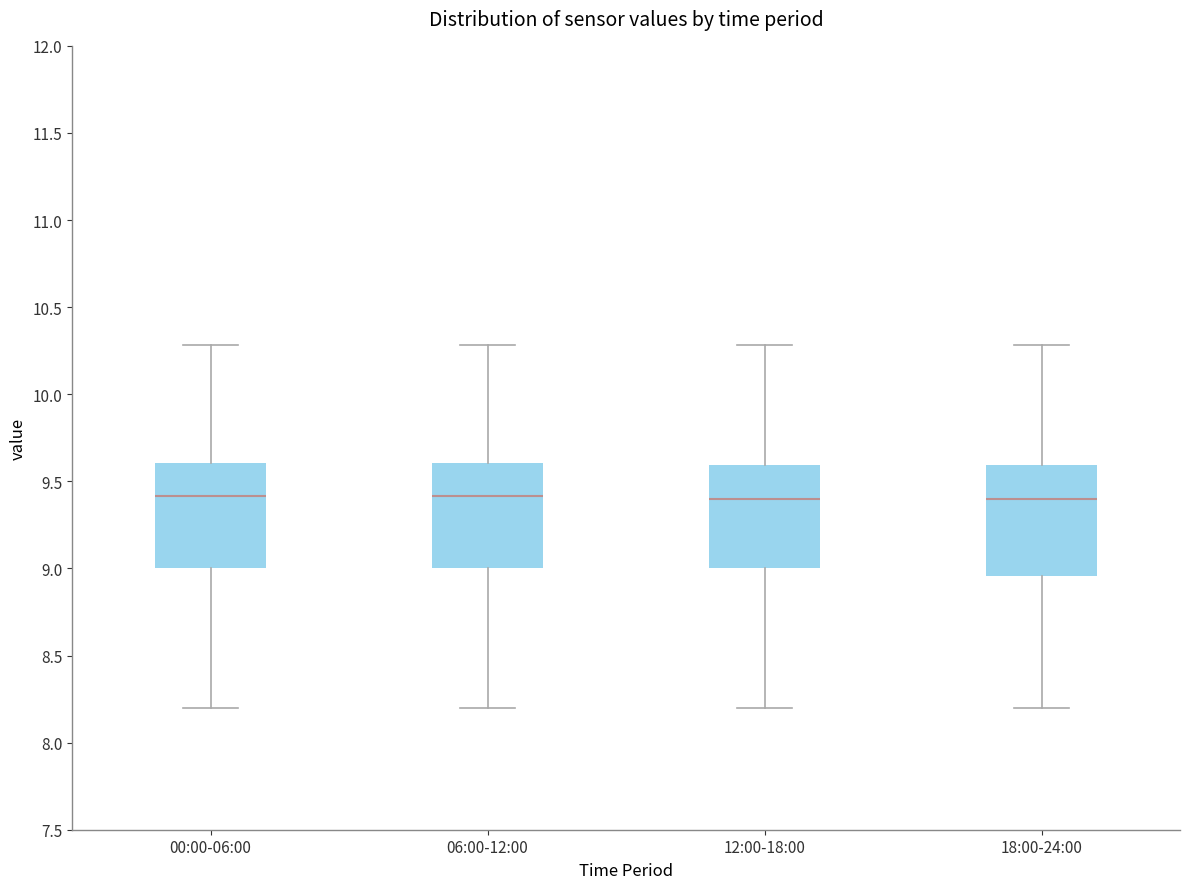

Reading left to right, transcribe this box plot: for each box, give where its median line is, the range the box spans, and where its two whiskers end, as read against the y-axis. The values are not printed on the chart, so give them approximately, as read against the axis.

00:00-06:00: median 9.40, box 9.00 to 9.60, whiskers 8.20 to 10.30
06:00-12:00: median 9.40, box 9.00 to 9.60, whiskers 8.20 to 10.30
12:00-18:00: median 9.40, box 9.00 to 9.60, whiskers 8.20 to 10.30
18:00-24:00: median 9.40, box 8.95 to 9.60, whiskers 8.20 to 10.30